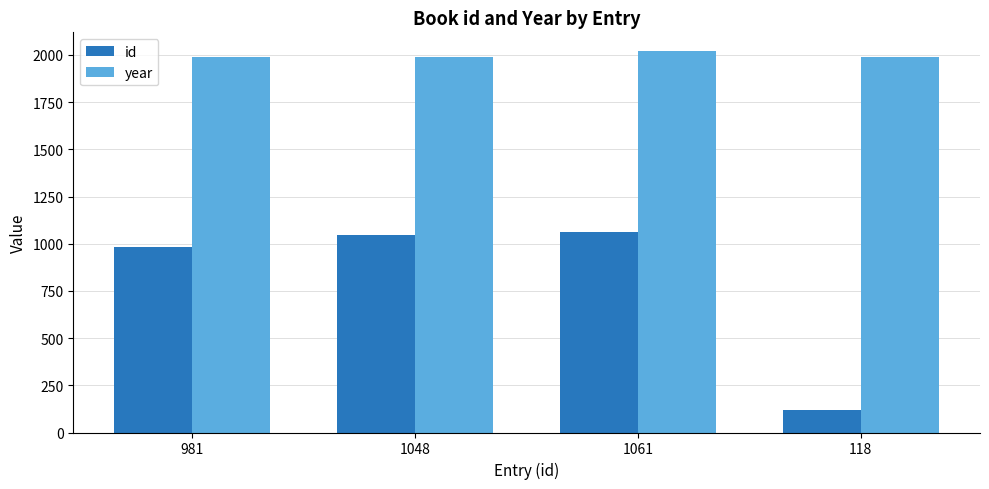

How many groups of bars are there?

4